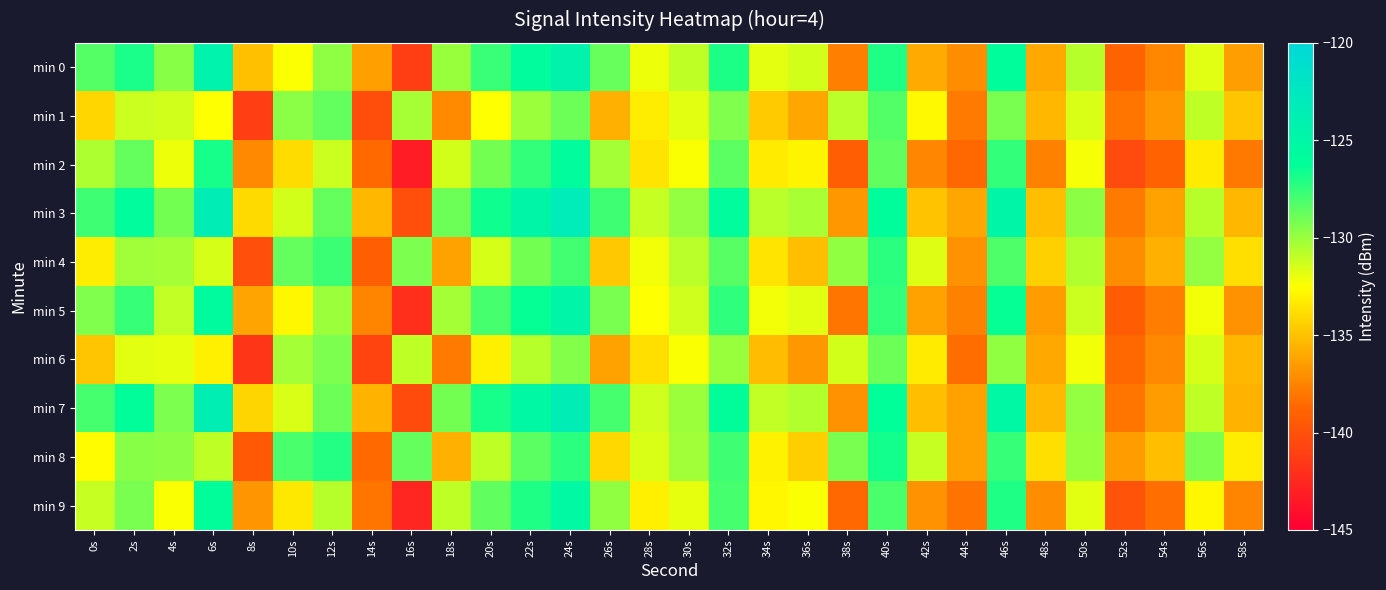

What is the spread (max minus min) of values at 26s?

8.5